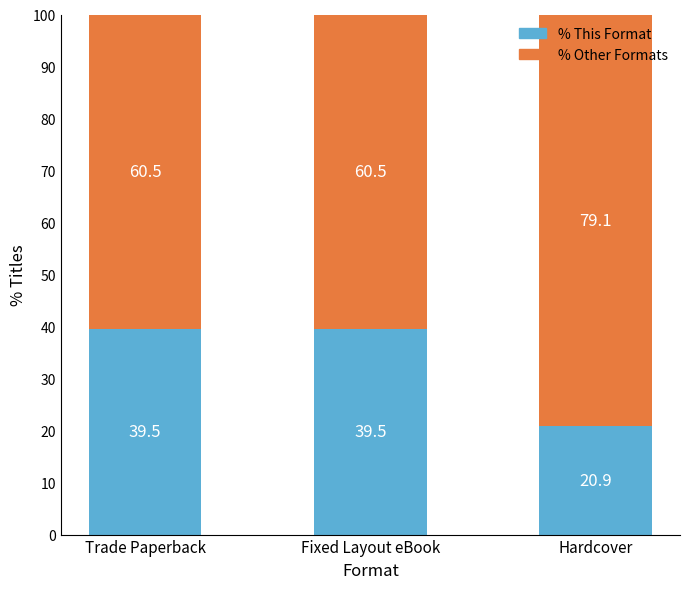

The value of % This Format at Hardcover is 20.9. True or false?

True